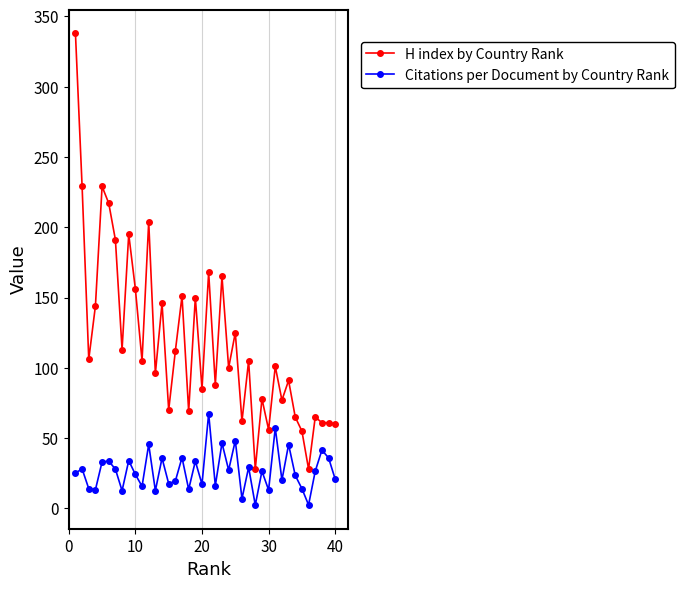

Is this an area chart (filled region under the line)?

No